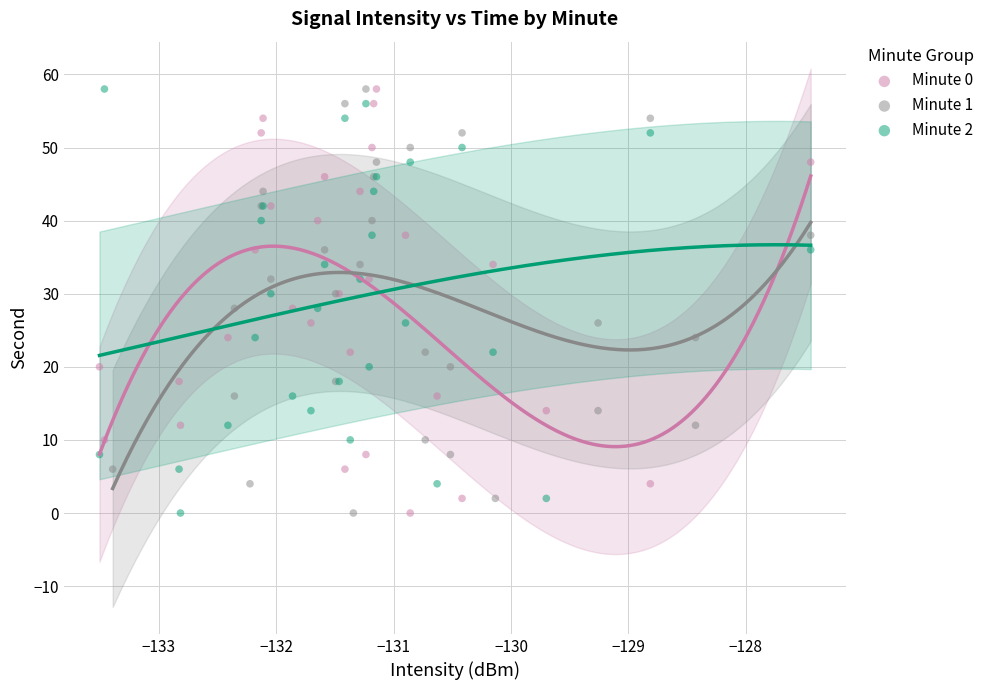

What are all the series names shown in the legend?

Minute 0, Minute 1, Minute 2